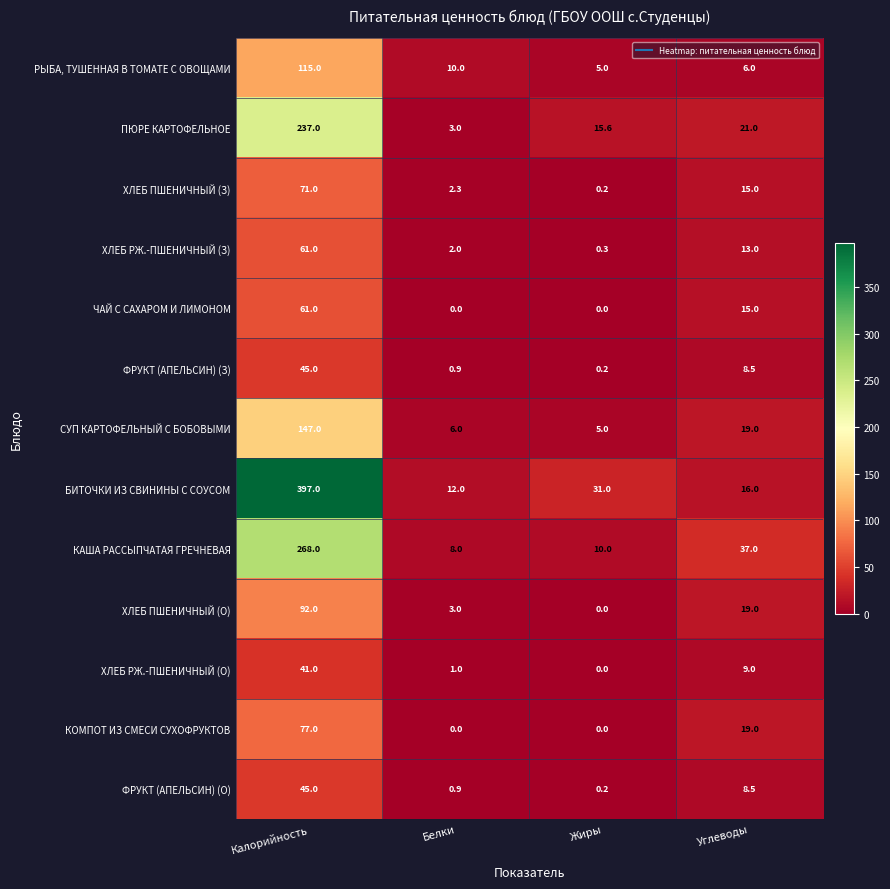

Which series has the widest spread of values?

БИТОЧКИ ИЗ СВИНИНЫ С СОУСОМ